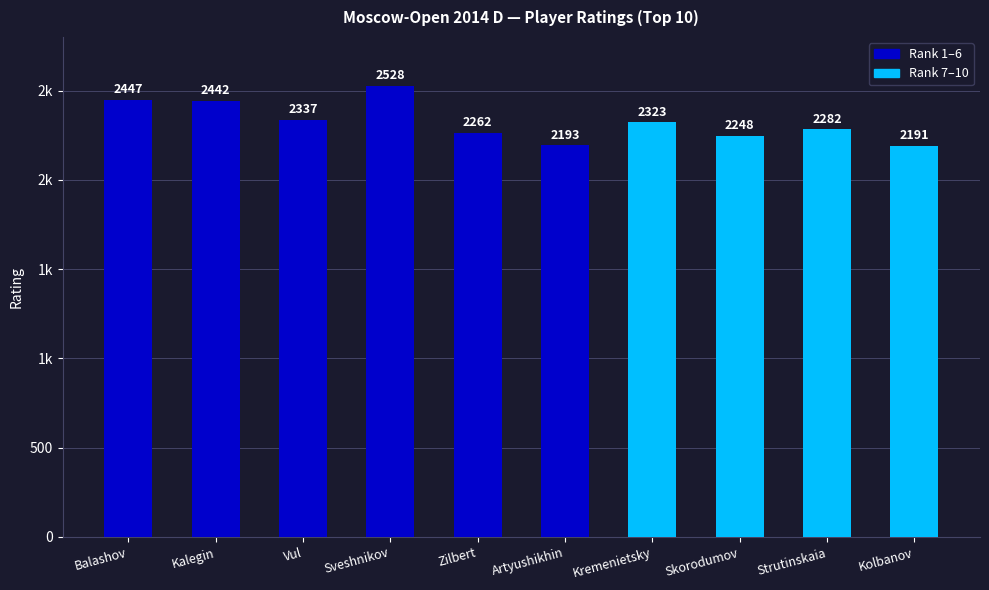

Approximately how many times larger is the value at Vul compared to Skorodumov?

1.0